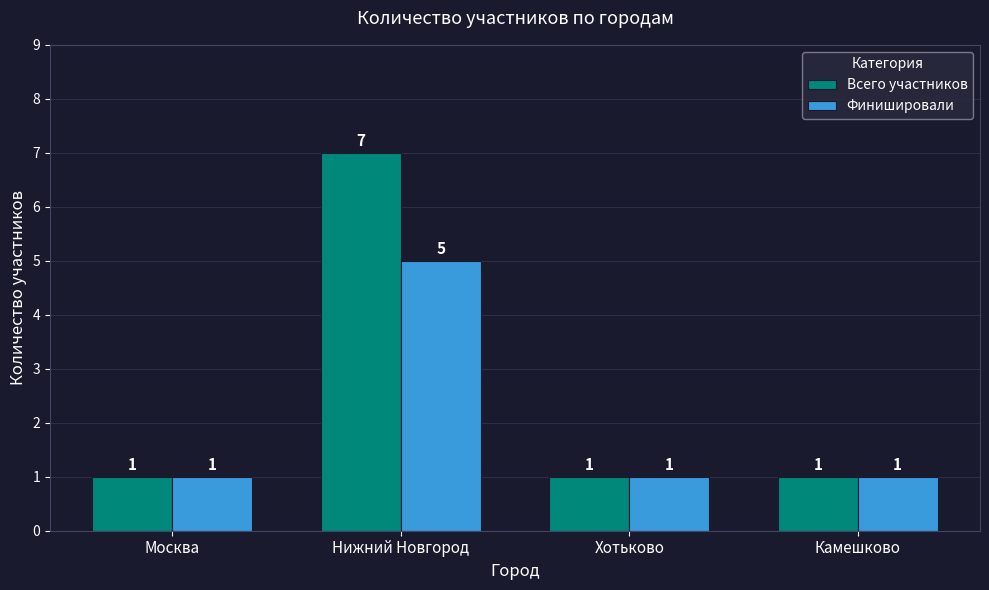

At which category is the sum across all series the highest?

Нижний Новгород